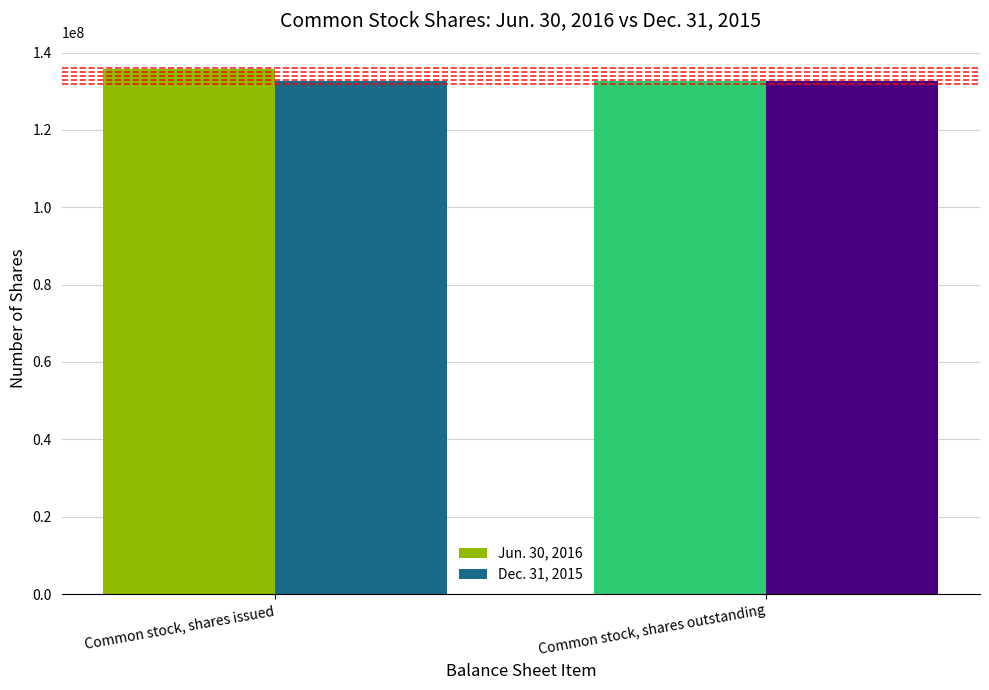

What is the maximum value shown in the chart?

135771115